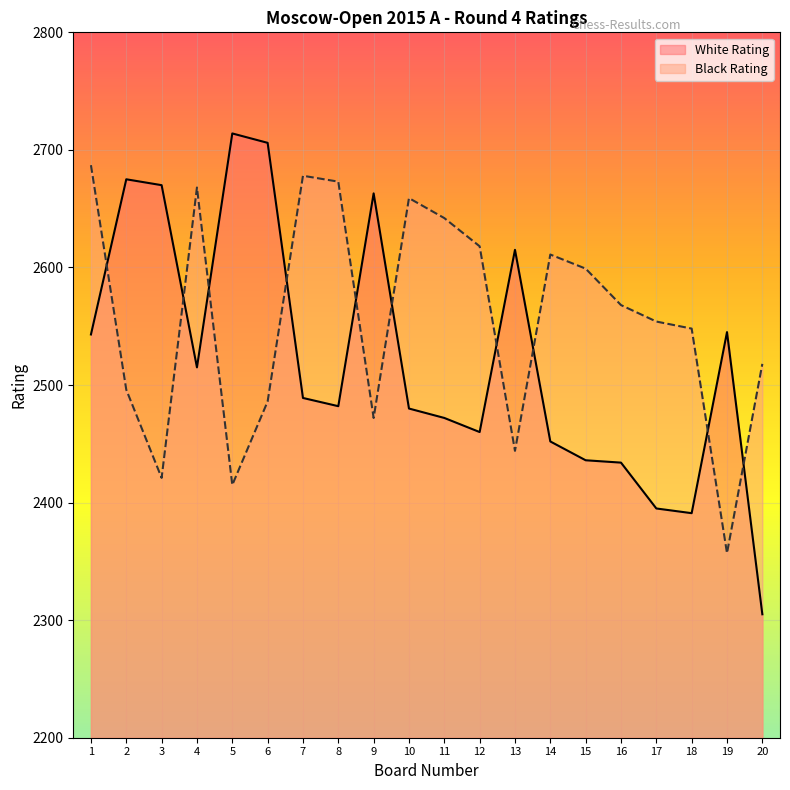

Between 3 and 12, which series saw the biggest shift?

White Rating